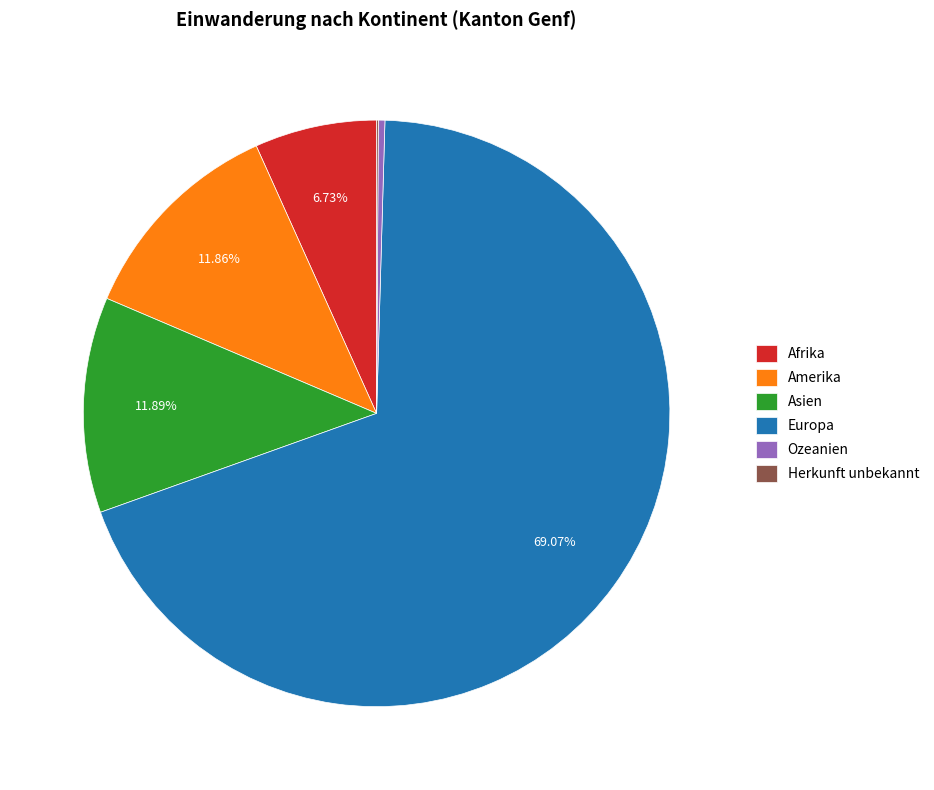

What is the largest slice in the pie chart?

Europa